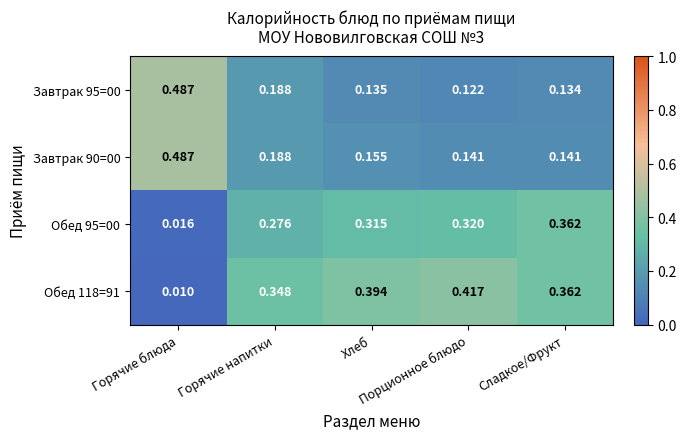

Which label corresponds to the largest value in the chart?

Горячие блюда